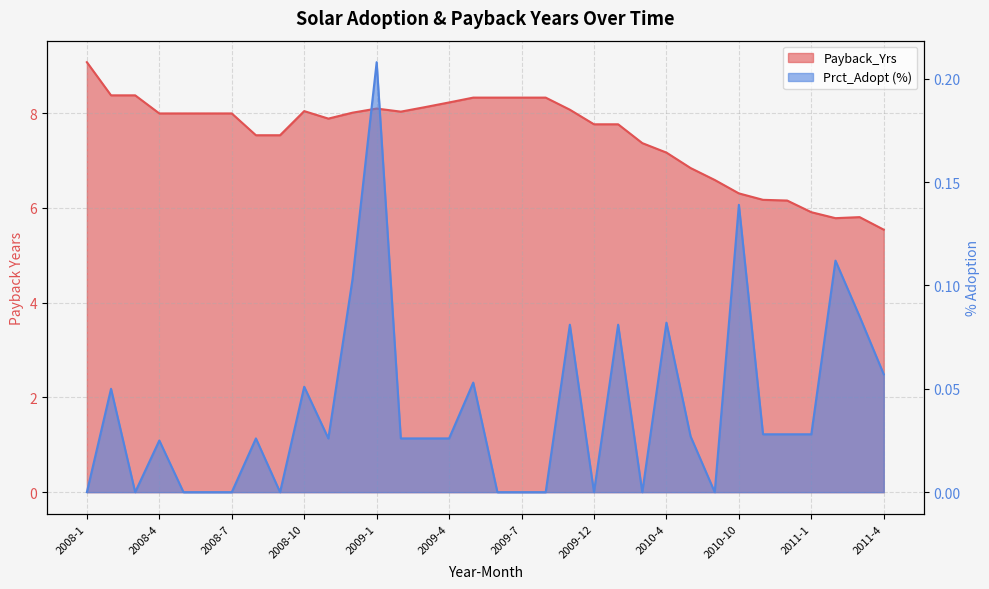

What position from the left is 2008-12?

12